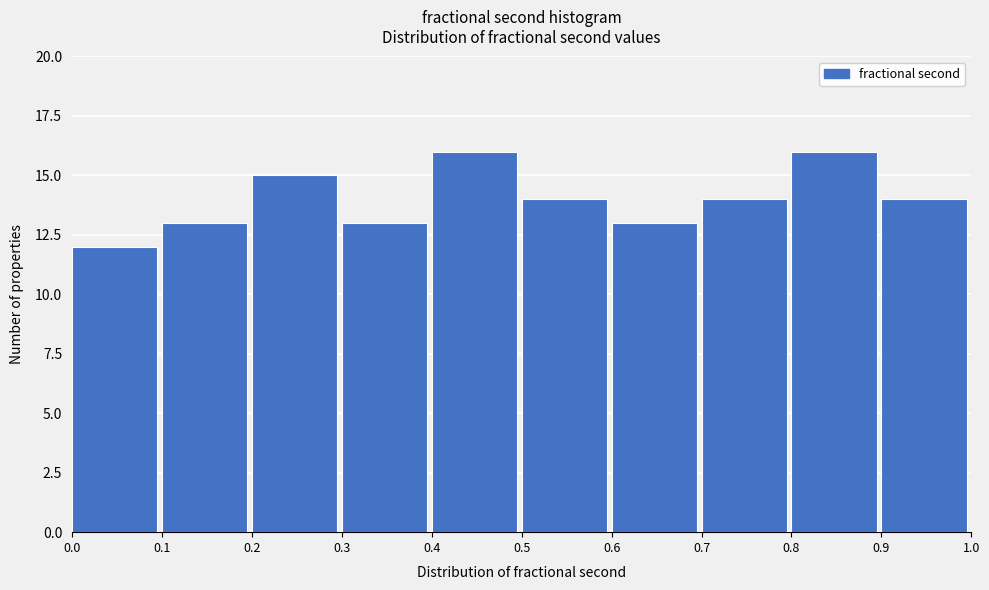

How tall is the bar that spans 0.1 to 0.2 on the x-axis? The values are not printed on the chart, so give them approximately, as read against the axis.

13